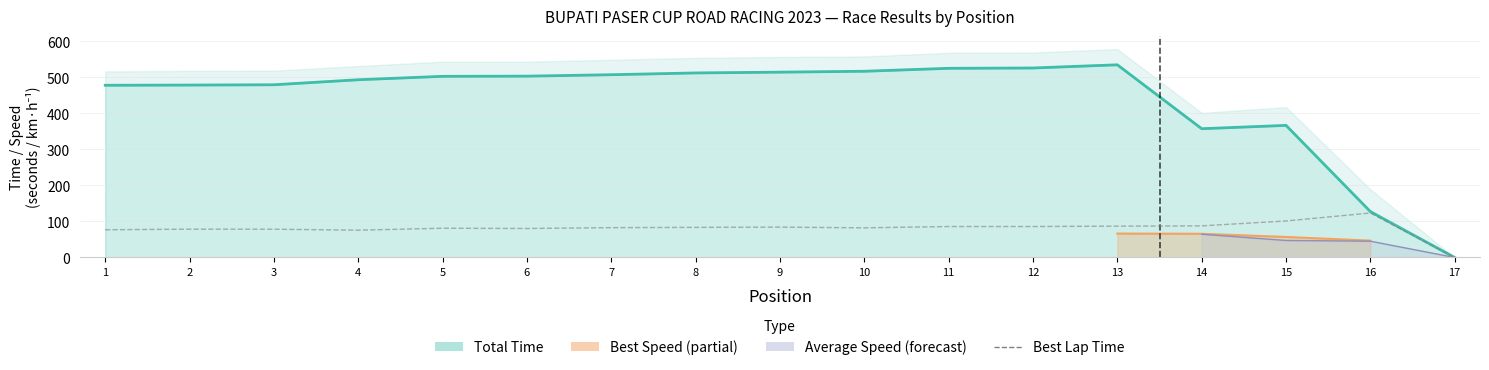

True or false: the data shows 75.7 at 4.

True